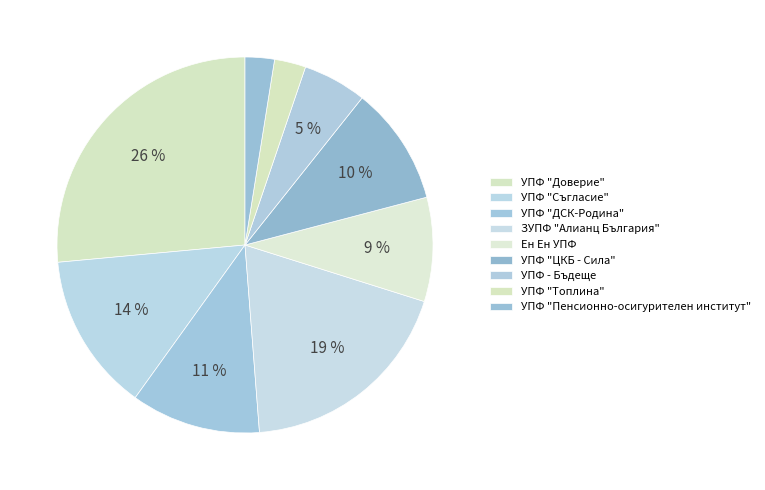

True or false: УПФ "ЦКБ - Сила" accounts for 10% of the total.

True